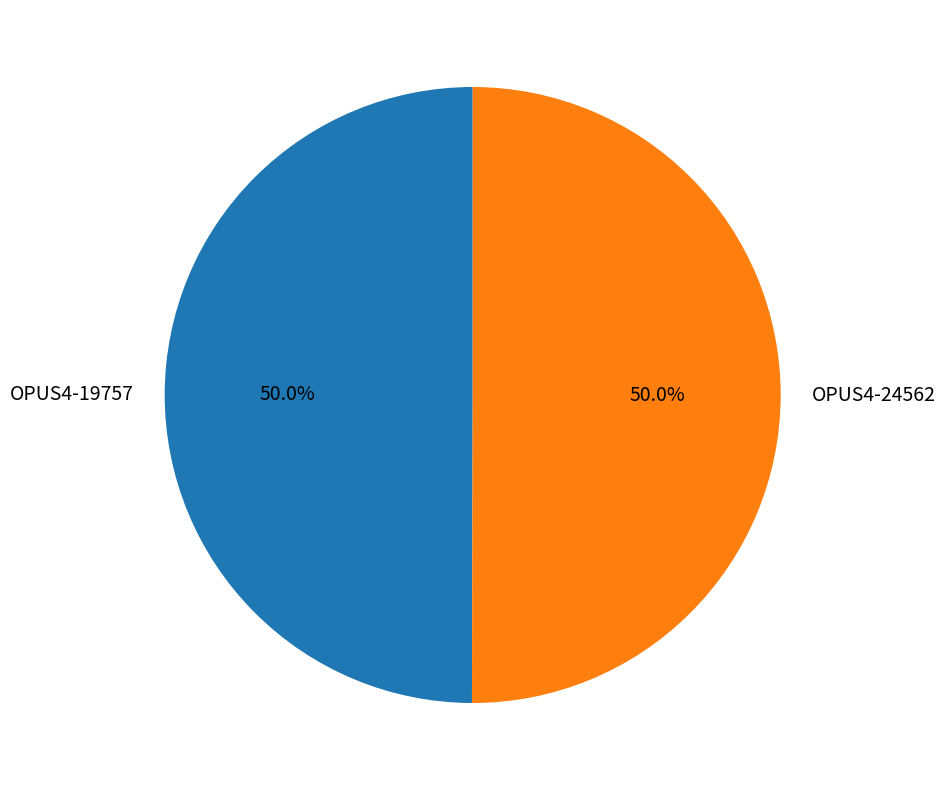

Approximately how many times larger is the value at OPUS4-19757 compared to OPUS4-24562?

1.0